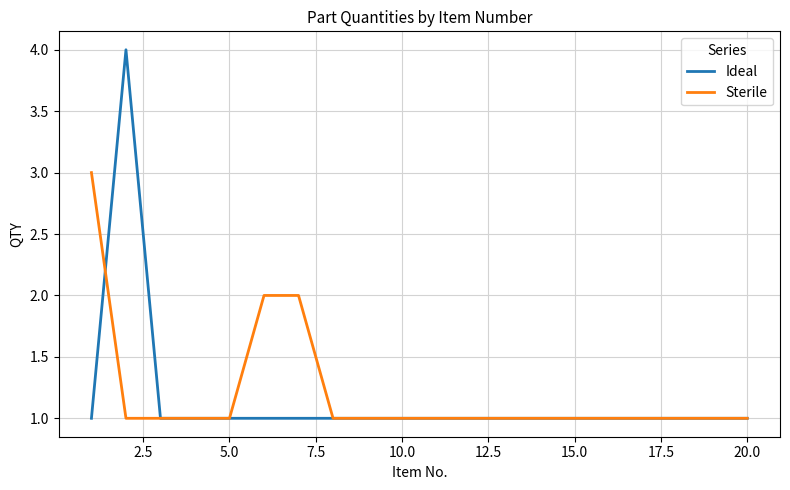

Rank the series by their maximum value, from lowest to highest.

Sterile, Ideal